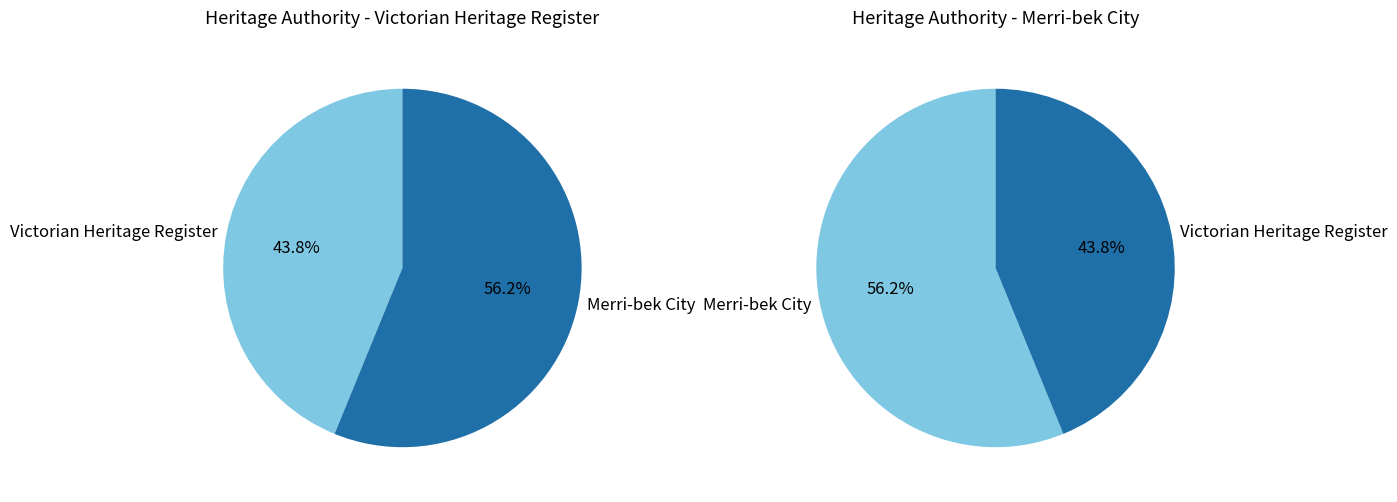

Does any single category account for the majority?

Yes